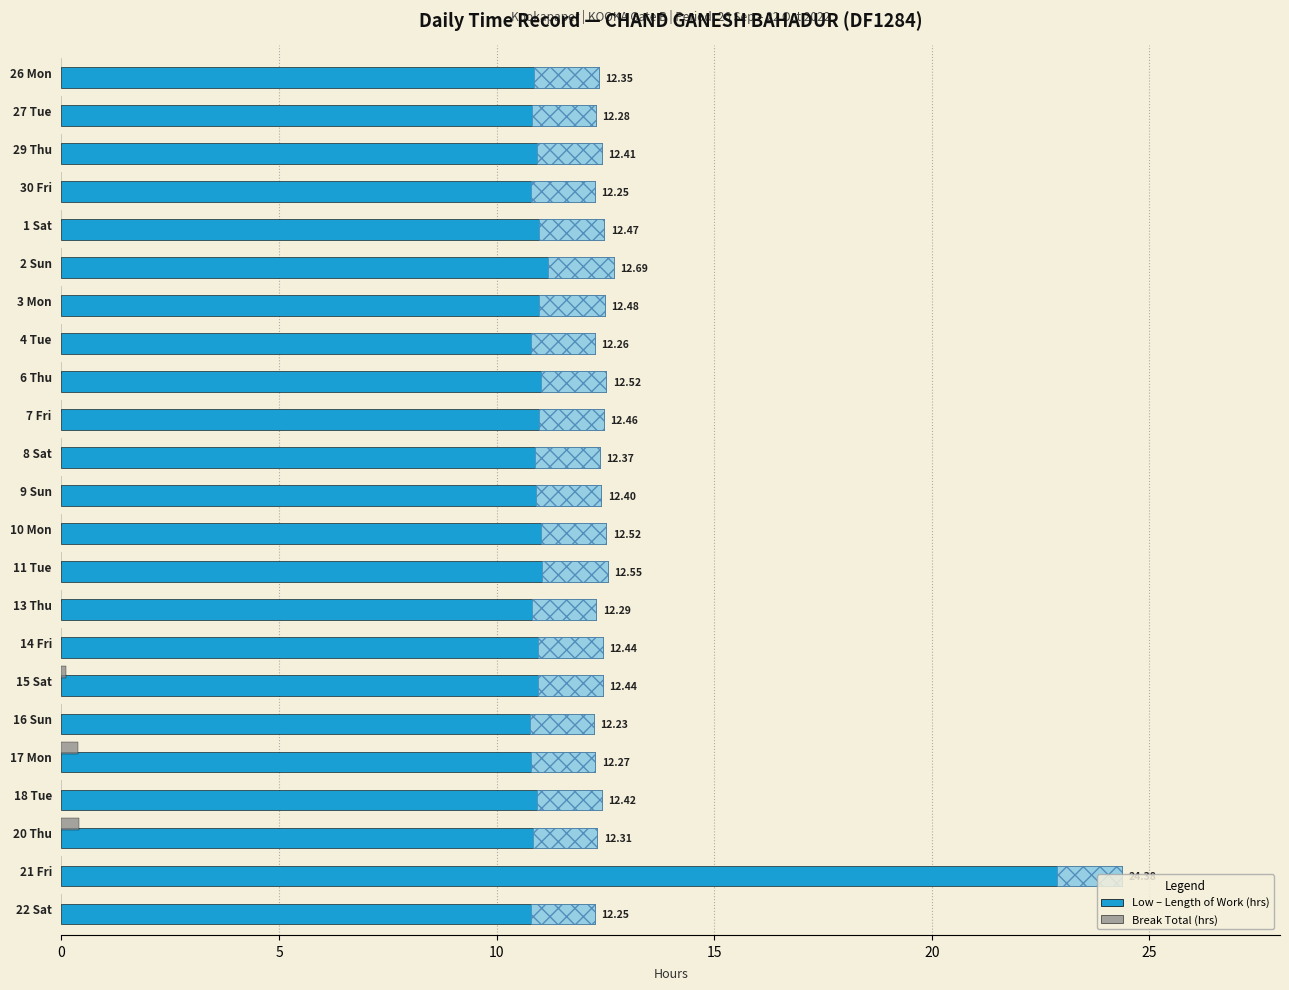

What is the total value across all series at 14 Fri?

12.4